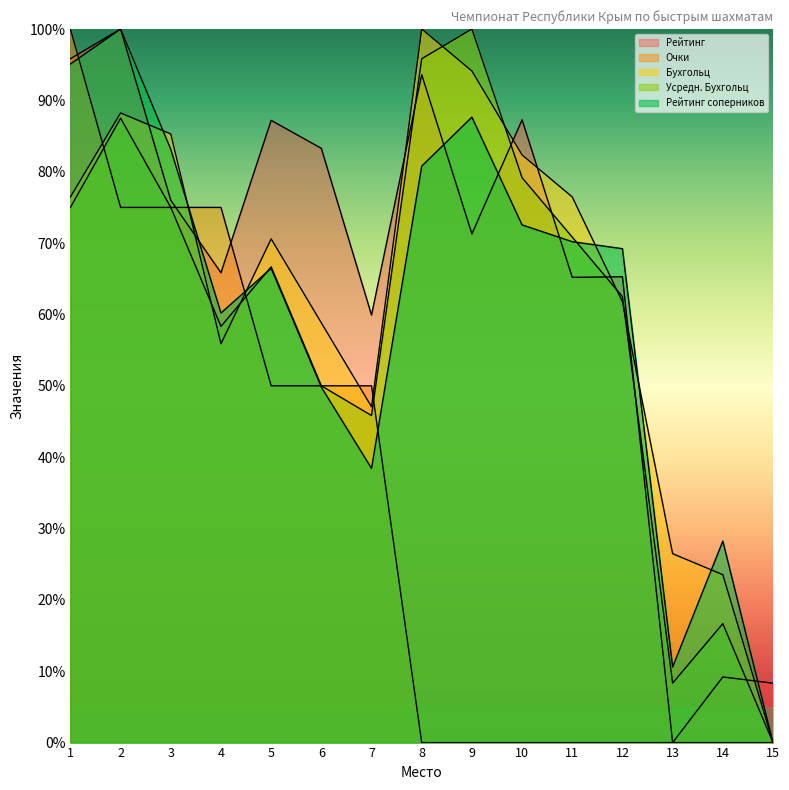

At which label does Очки reach its minimum?

8